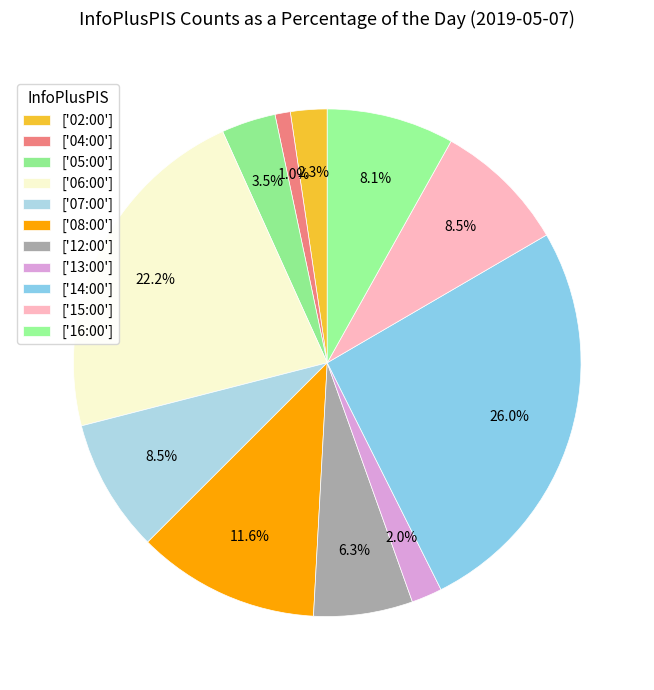

Is there any slice that represents more than half of the pie?

No